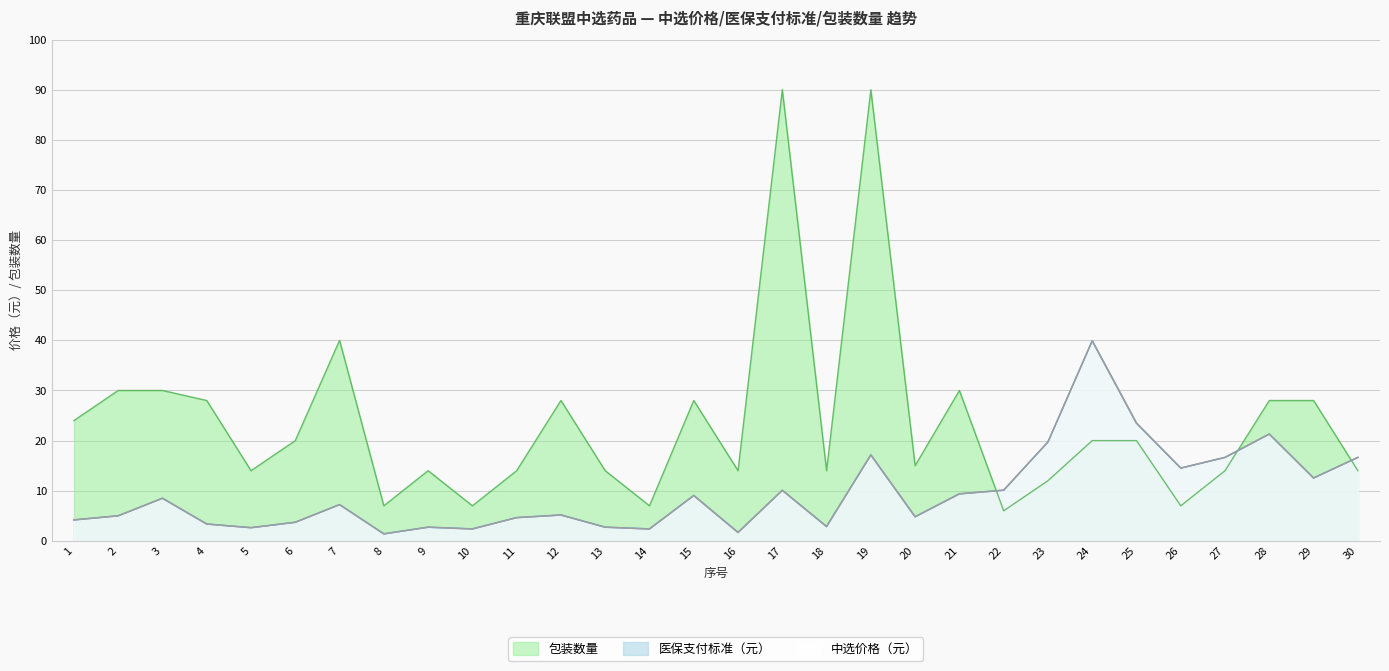

What is the minimum value shown in the chart?

1.4